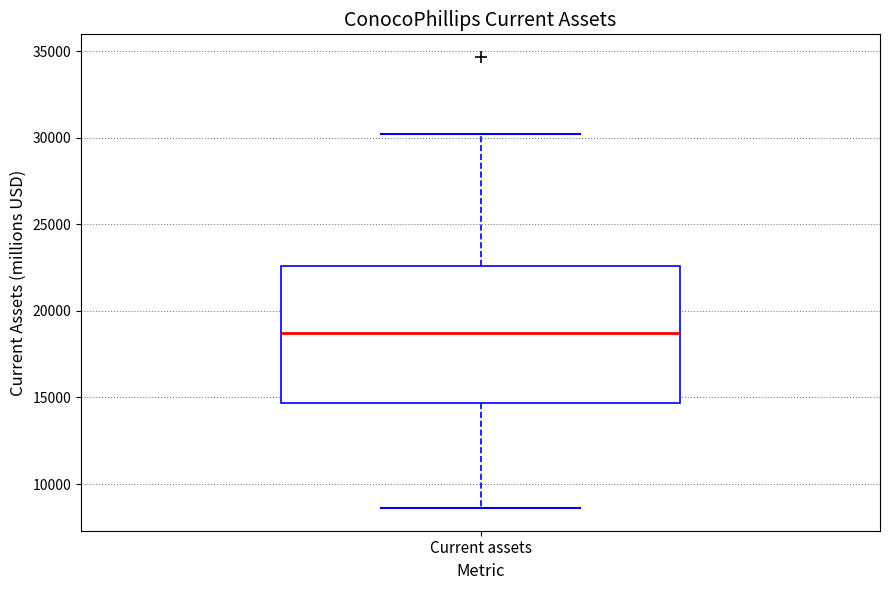

Read this box plot against the y-axis: the position of the median line, the range covered by the box, and the ends of both whiskers. The values are not printed on the chart, so give them approximately, as read against the axis.

median 18500, box 14500 to 22500, whiskers 8500 to 30000